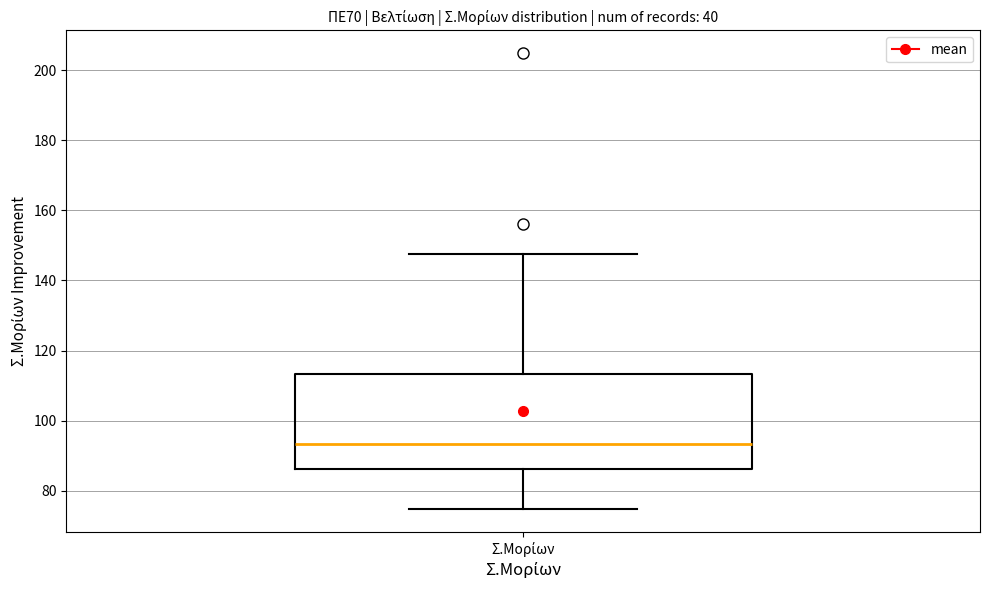

Read this box plot against the y-axis: the position of the median line, the range covered by the box, and the ends of both whiskers. The values are not printed on the chart, so give them approximately, as read against the axis.

median 94, box 86 to 114, whiskers 74 to 148